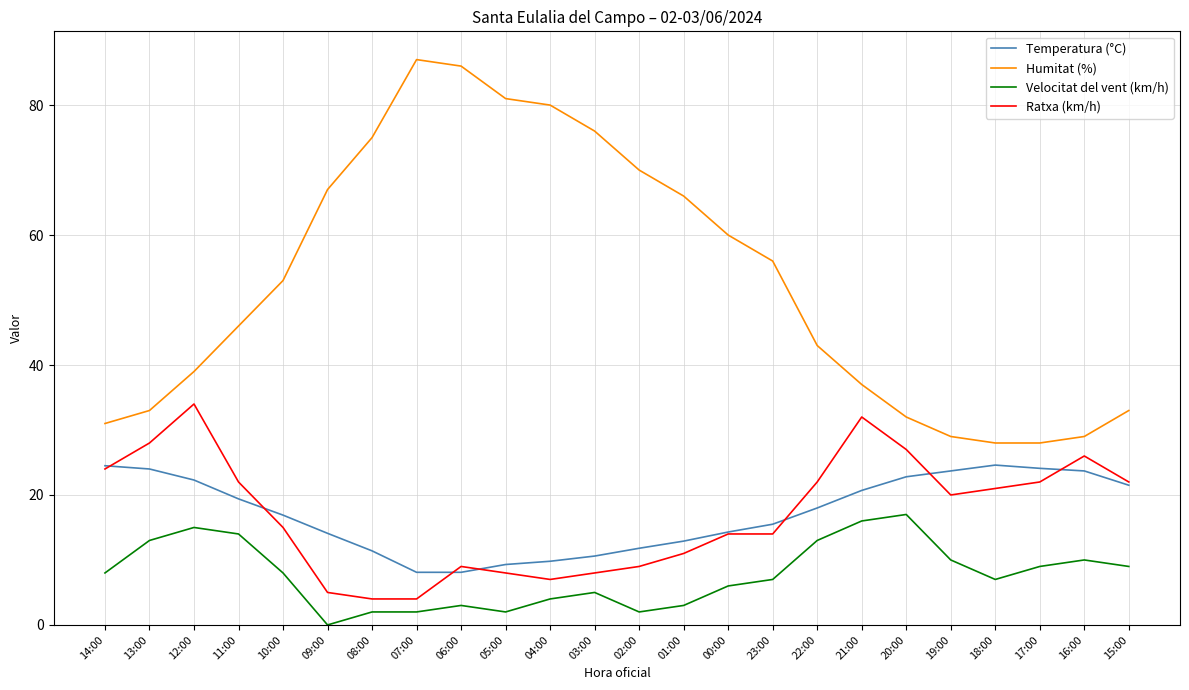

What are all the series names shown in the legend?

Temperatura (°C), Humitat (%), Velocitat del vent (km/h), Ratxa (km/h)